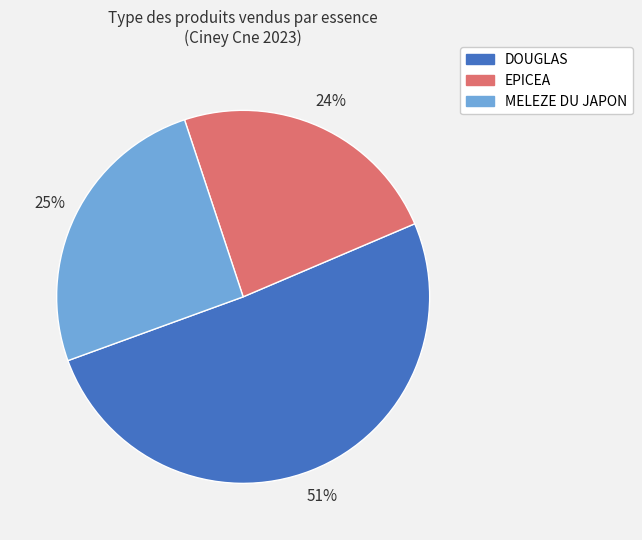

Does any single category account for the majority?

Yes